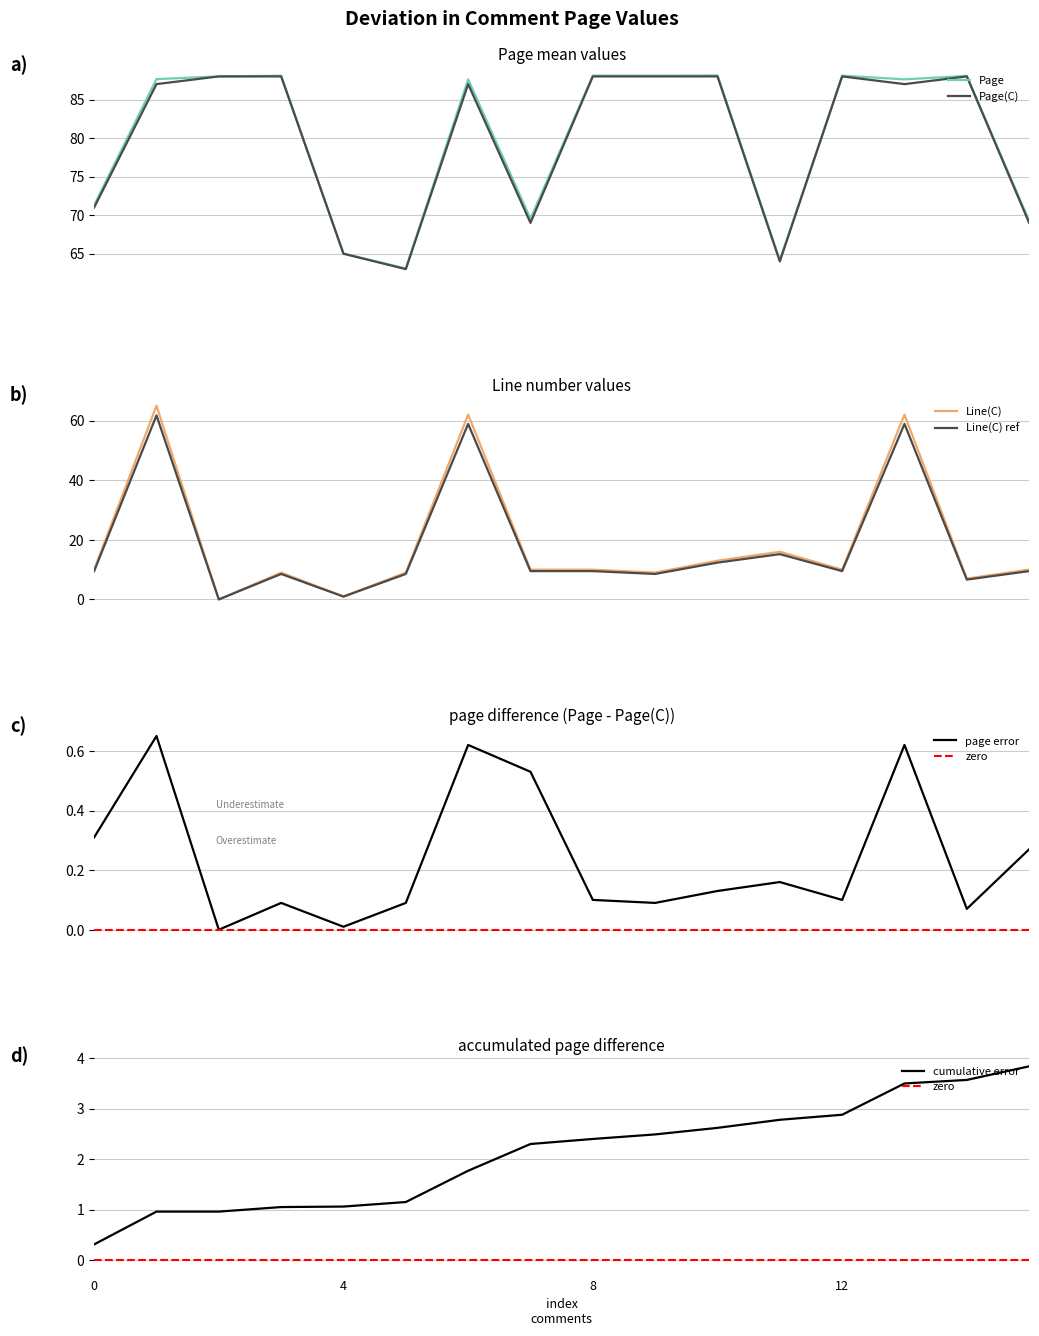

What is the highest value of the Line(C) ref series?

61.8